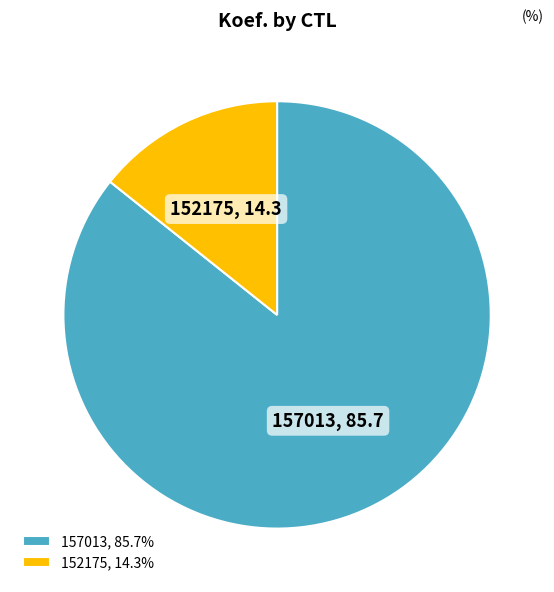

Do 157013 and 152175 together represent more than half of the pie?

Yes